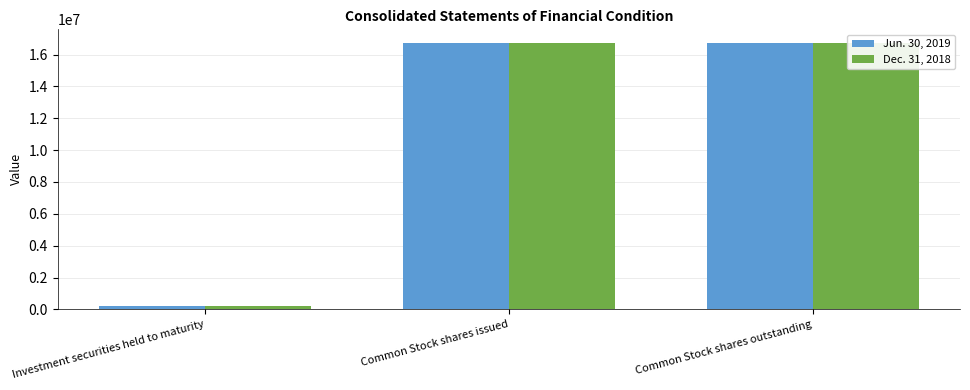

What is the label of the 1st bar from the left?

Investment securities held to maturity